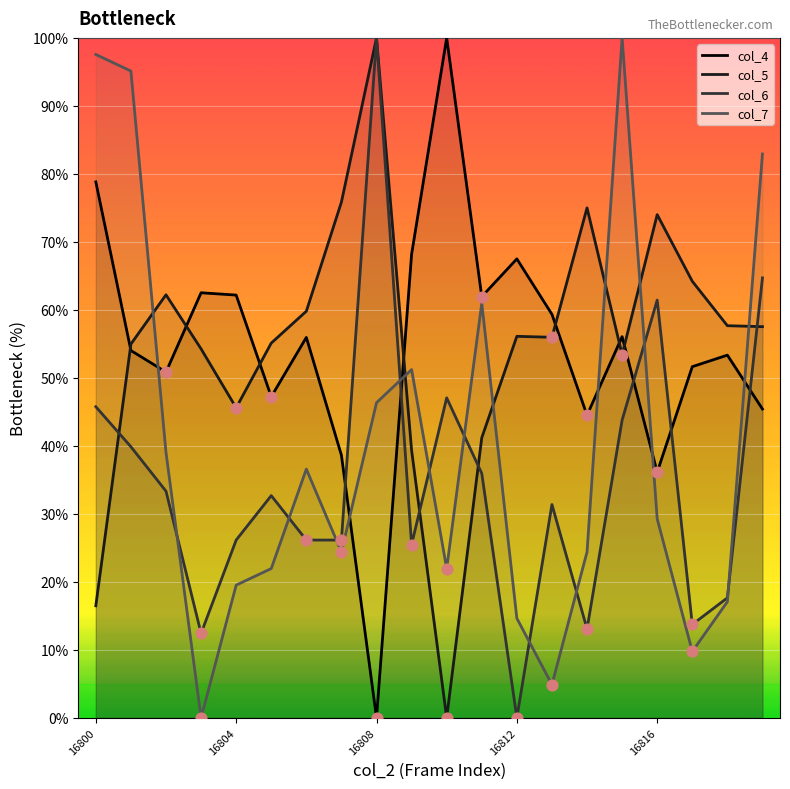

Which series reaches the maximum Y coordinate?

col_4